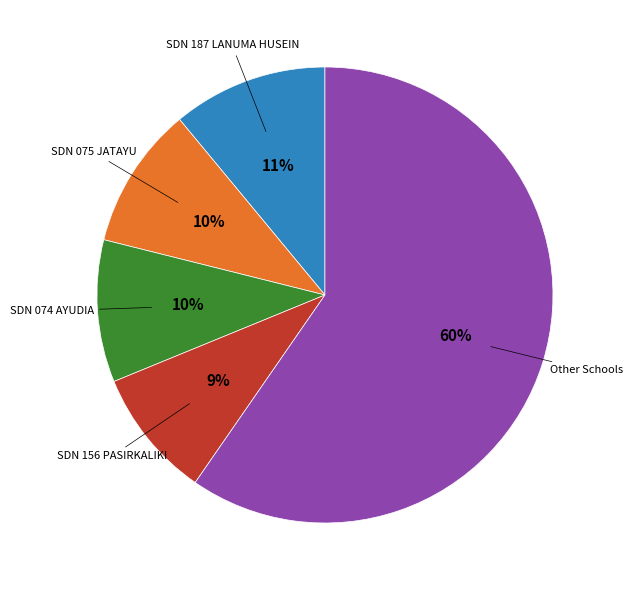

Does any single category account for the majority?

Yes